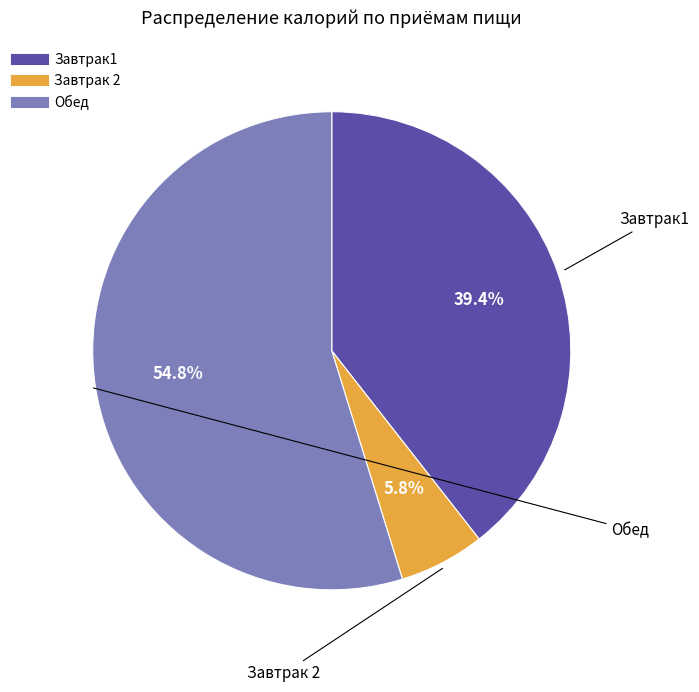

How many segments does this pie chart have?

3